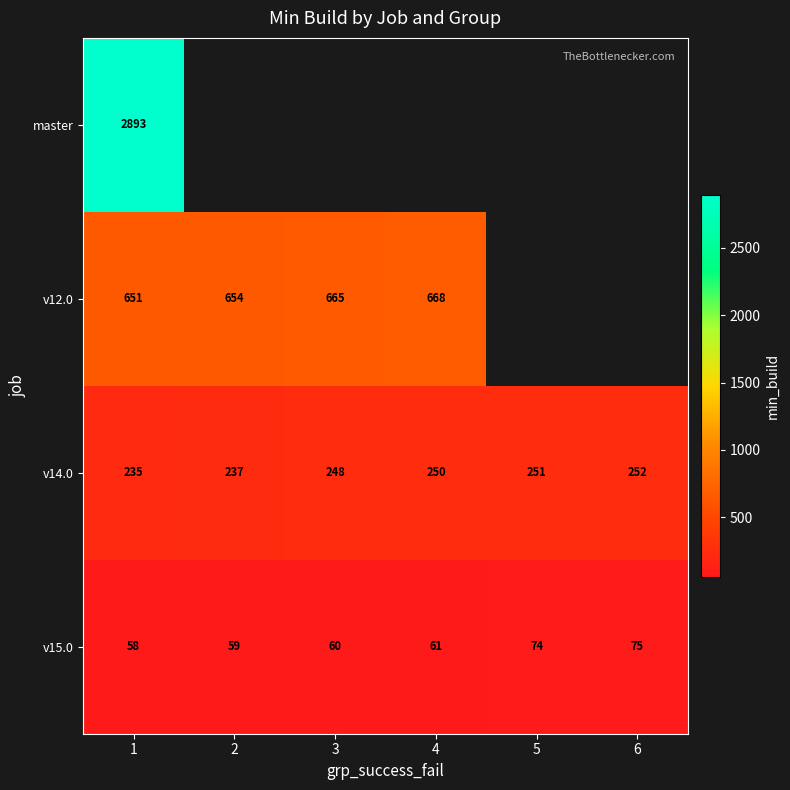

At which category is the sum across all series the highest?

1